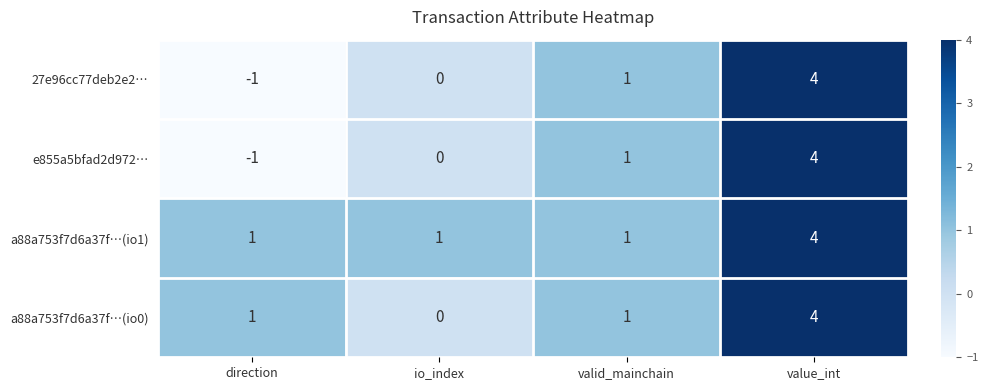

Reading right to left, transcribe all the data shown in this chart.

27e96cc77deb2e2…: 4	1	0	-1
e855a5bfad2d972…: 4	1	0	-1
a88a753f7d6a37f…(io1): 4	1	1	1
a88a753f7d6a37f…(io0): 4	1	0	1